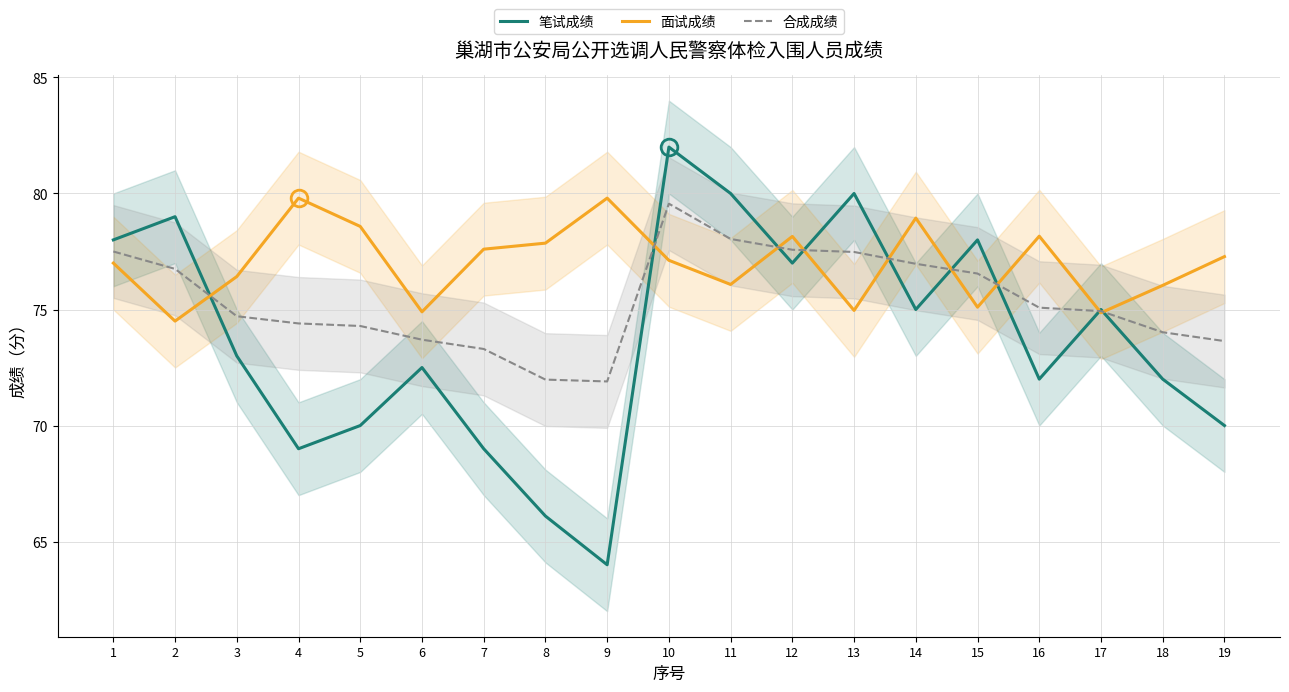

At which category does 合成成绩 reach its first local peak?

10